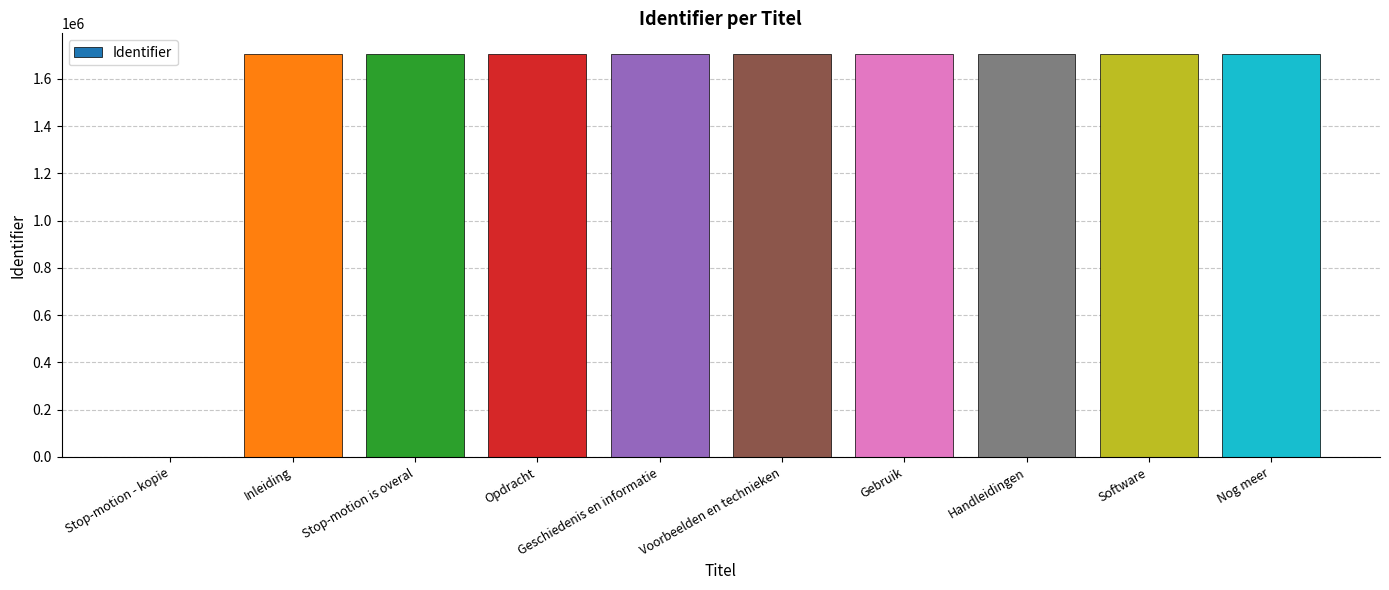

What is the sum of the values at Voorbeelden en technieken and Inleiding?

3415539